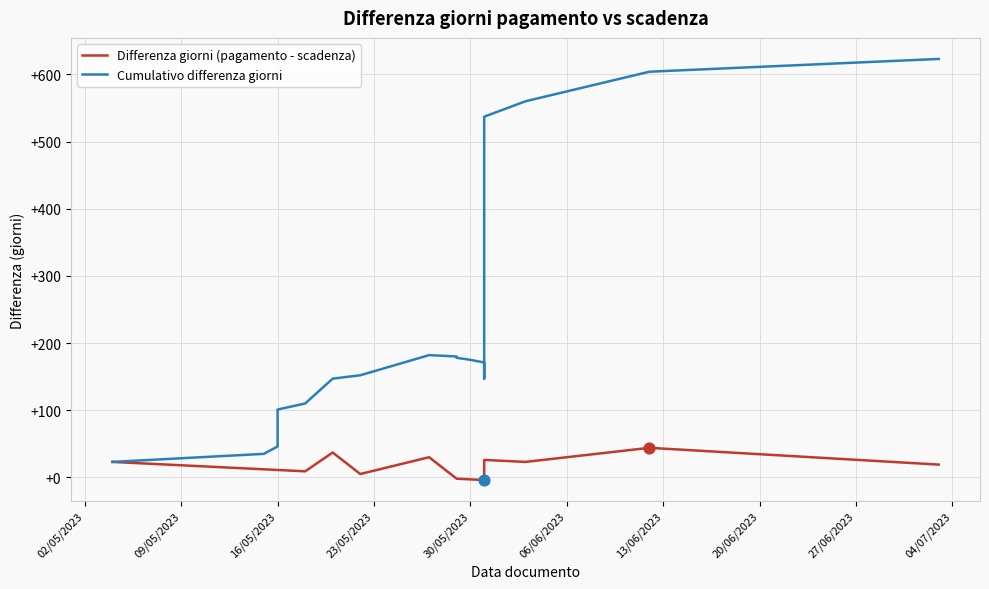

Which series has the widest spread of Y values?

Cumulativo differenza giorni